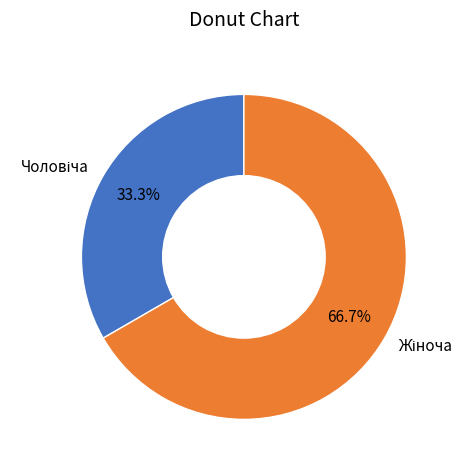

Does any single category account for the majority?

Yes